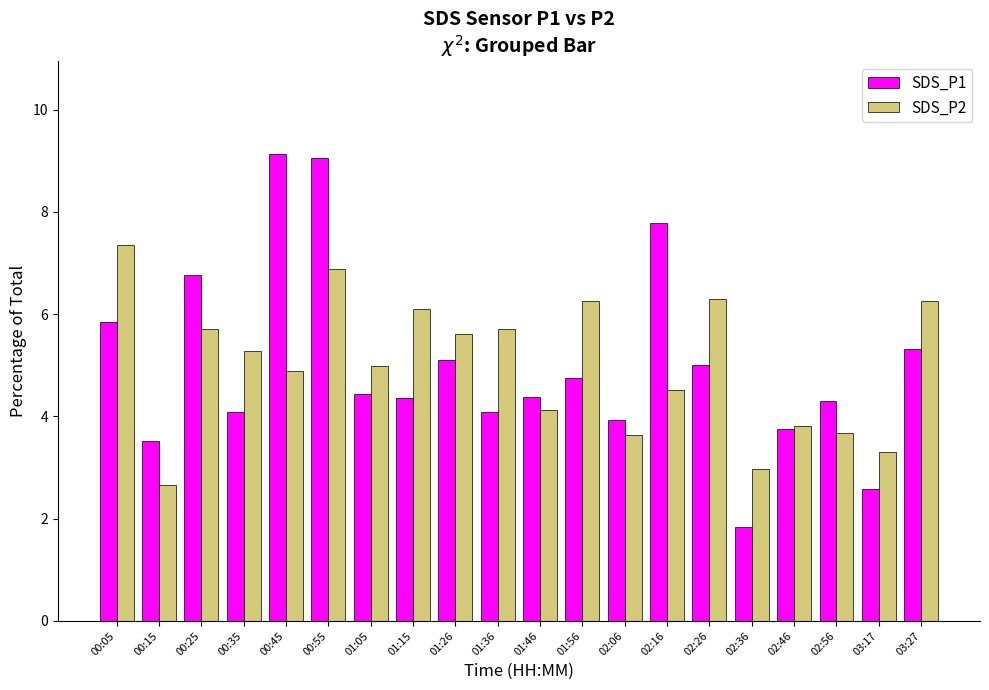

Is the value of SDS_P2 at 00:25 greater than the value of SDS_P1 at 02:56?

Yes